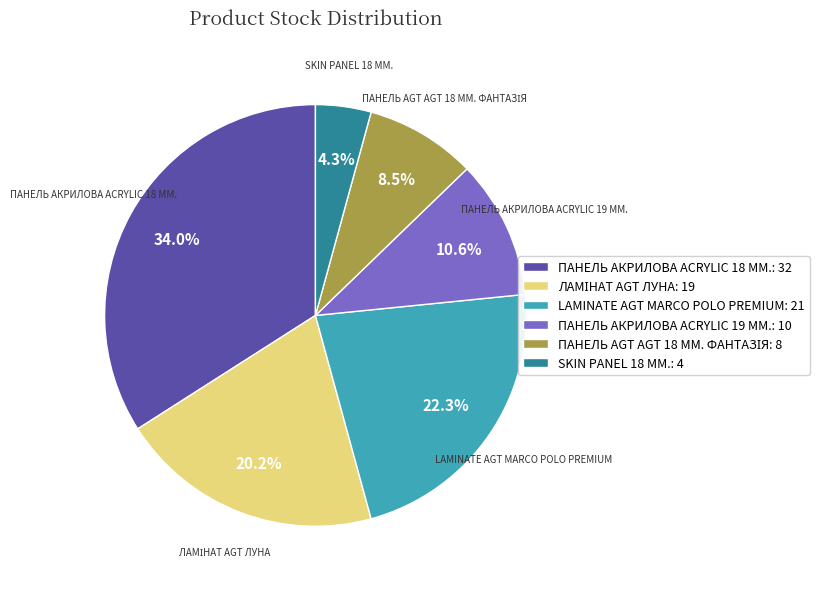

Does any single category account for the majority?

No